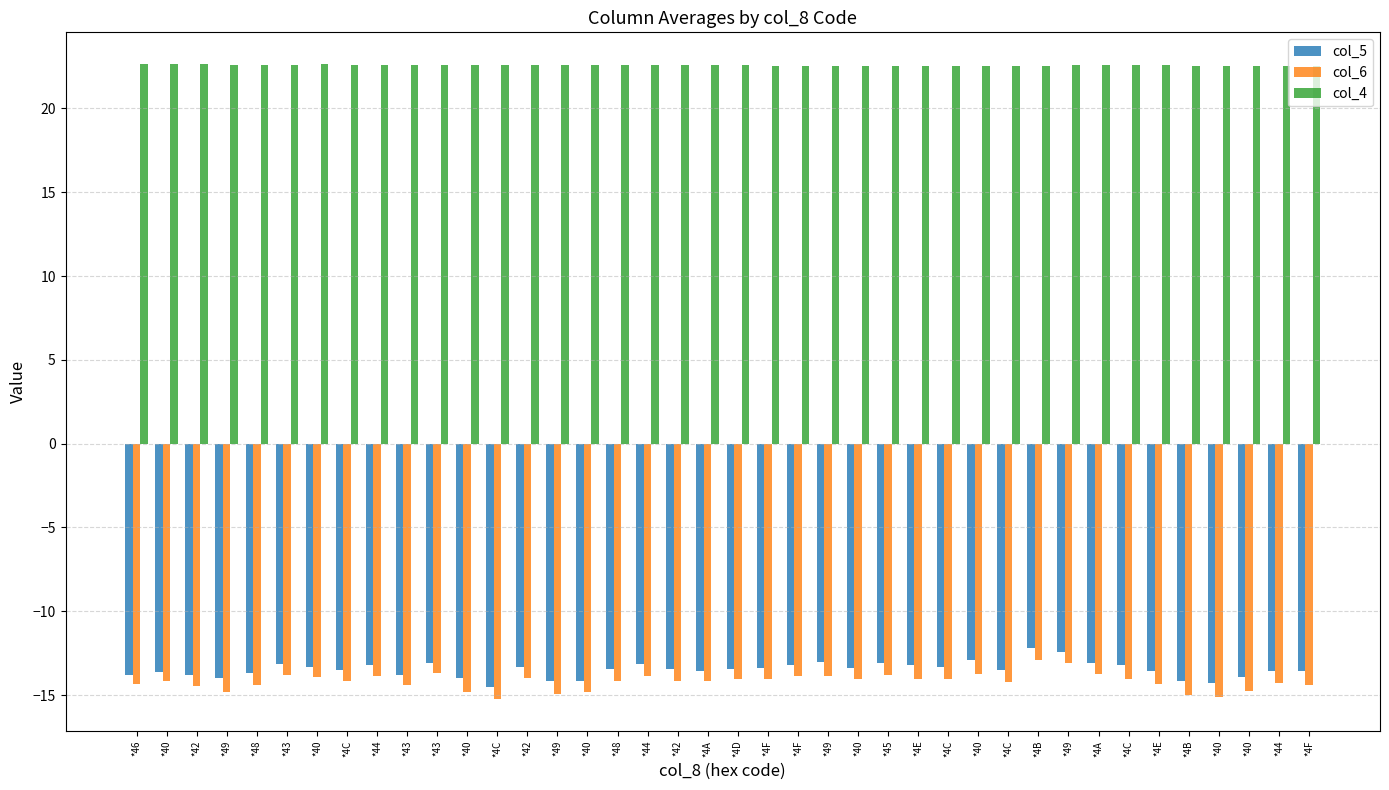

What are all the series names shown in the legend?

col_5, col_6, col_4